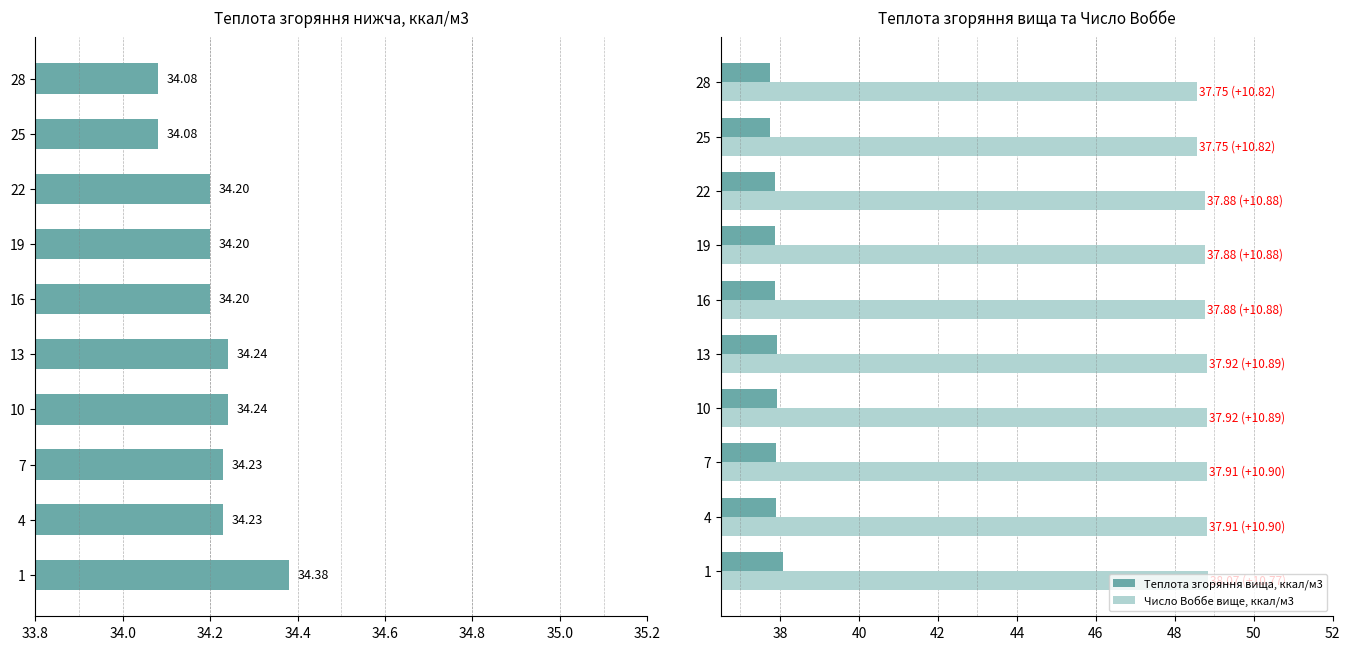

At which label does Теплота згоряння вища, ккал/м3 reach its peak?

1